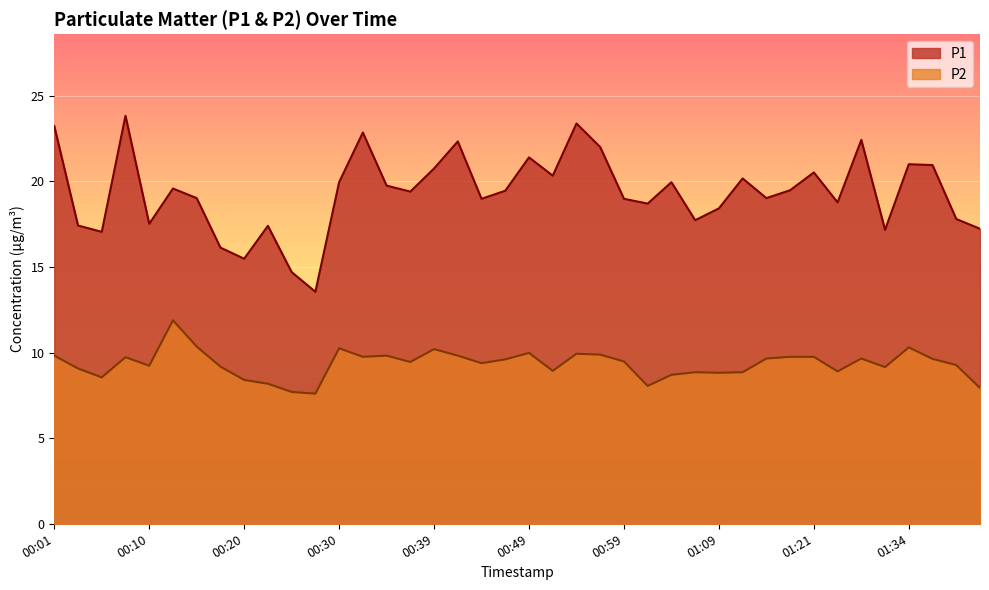

Reading left to right, what are all the values shown in this chart?

P1: 23.2	17.4	17.1	23.8	17.5	19.6	19.0	16.1	15.5	17.4	14.7	13.6	19.9	22.9	19.8	19.4	20.8	22.3	19.0	19.4	21.4	20.3	23.4	22.0	19.0	18.7	19.9	17.7	18.4	20.2	19.0	19.5	20.5	18.8	22.4	17.2	21.0	20.9	17.8	17.2
P2: 9.8	9.1	8.6	9.7	9.2	11.9	10.3	9.2	8.4	8.2	7.7	7.6	10.2	9.8	9.8	9.4	10.2	9.8	9.4	9.6	10.0	8.9	9.9	9.9	9.5	8.1	8.7	8.8	8.8	8.8	9.7	9.8	9.8	8.9	9.7	9.2	10.3	9.6	9.3	7.9